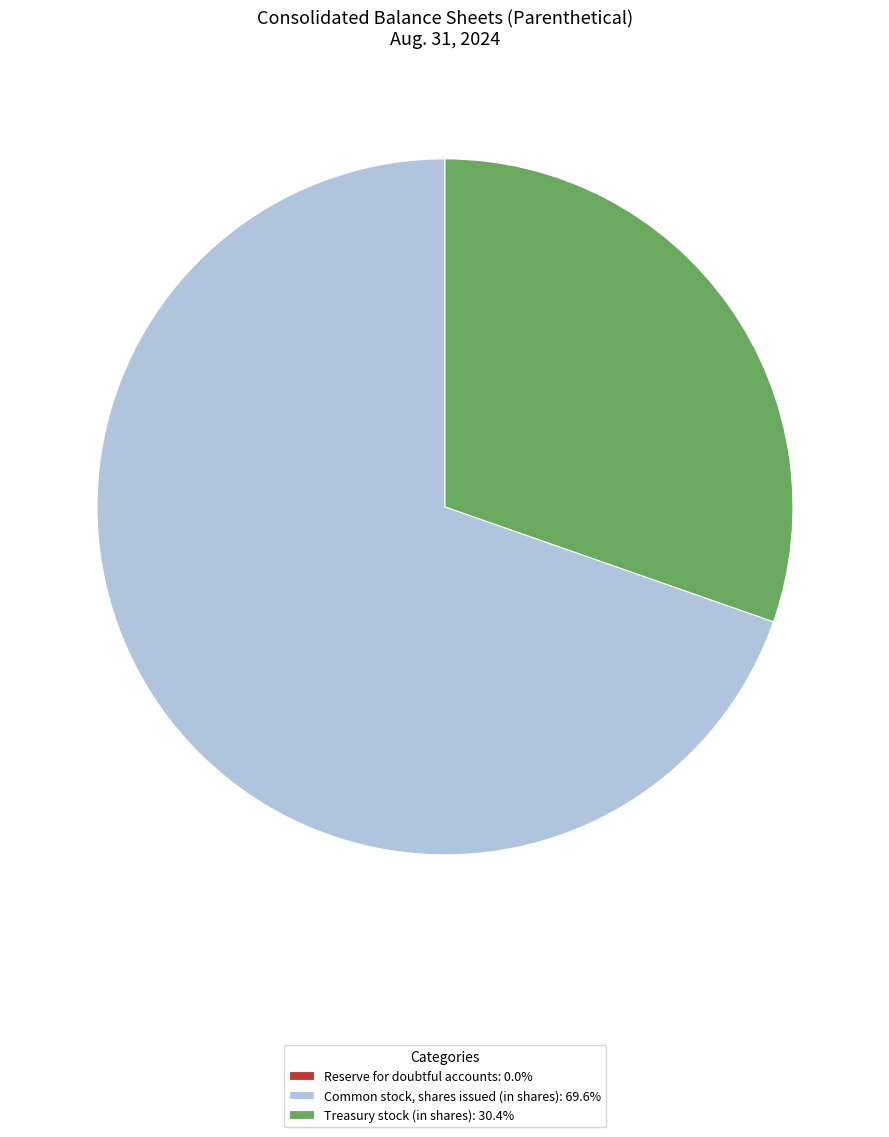

The Treasury stock (in shares) slice represents 30% of the pie. True or false?

True